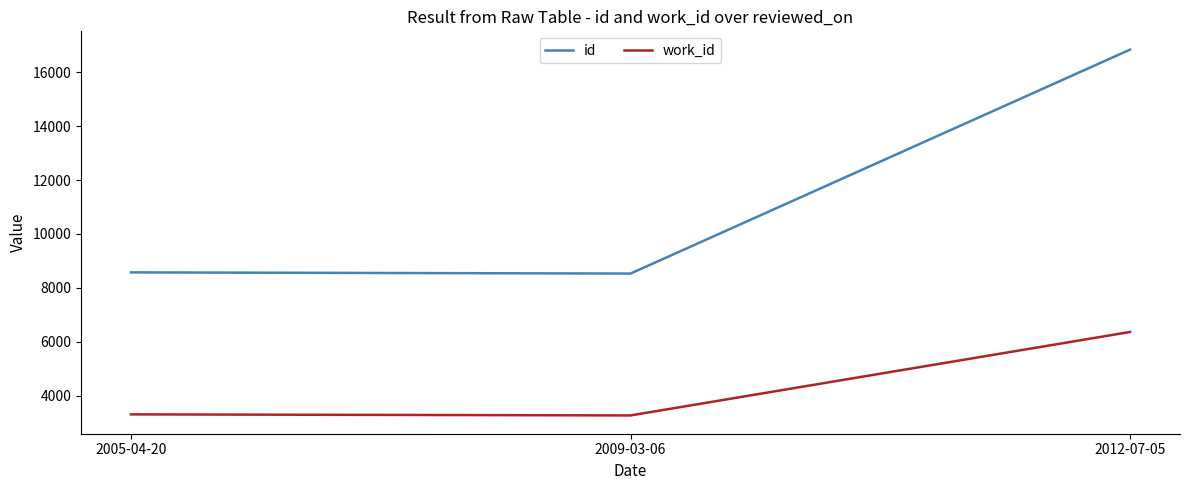

How many values in the work_id series are below 3310?

1